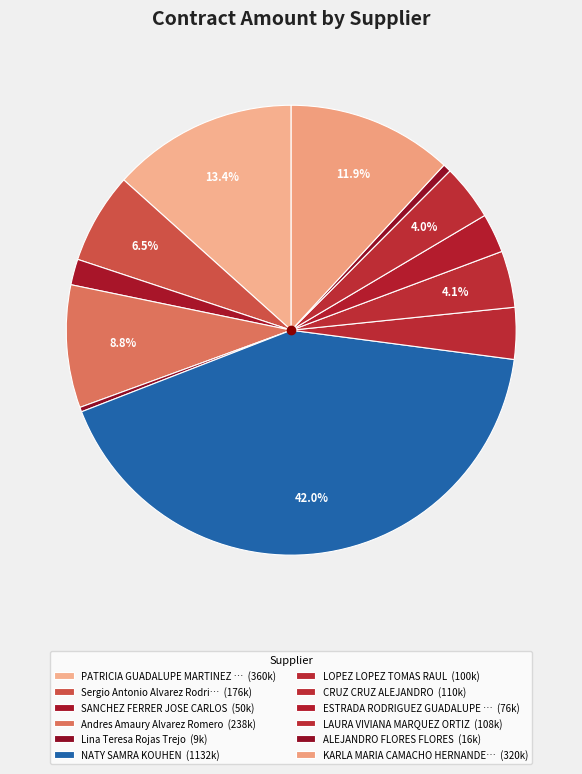

What is the largest slice in the pie chart?

NATY SAMRA KOUHEN